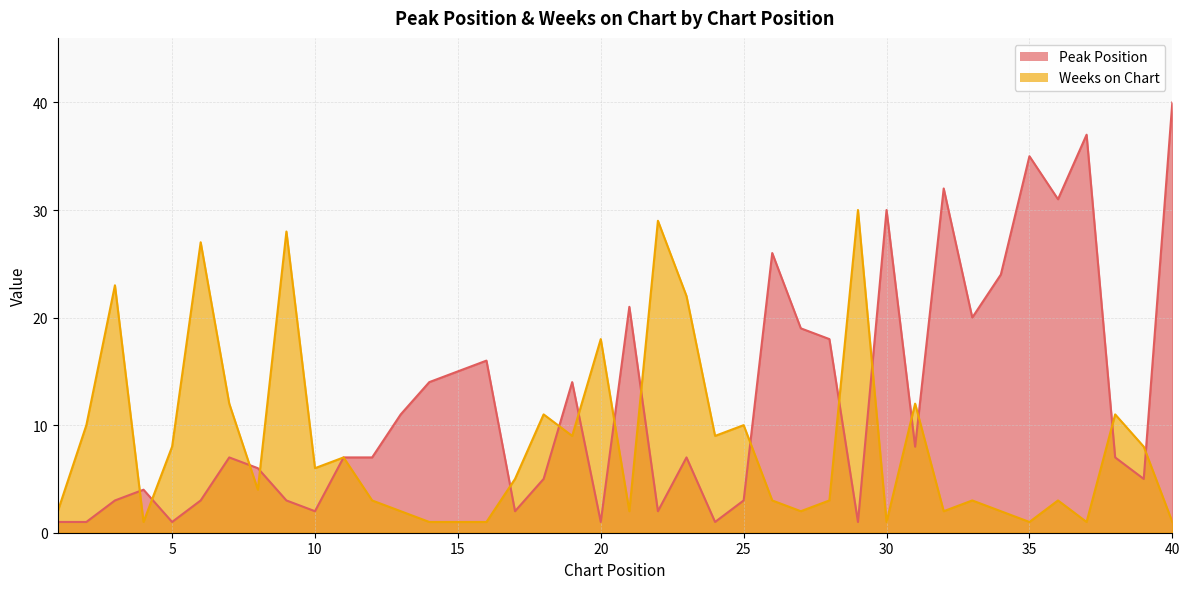

Rank the series by their maximum value, from highest to lowest.

Peak Position, Weeks on Chart